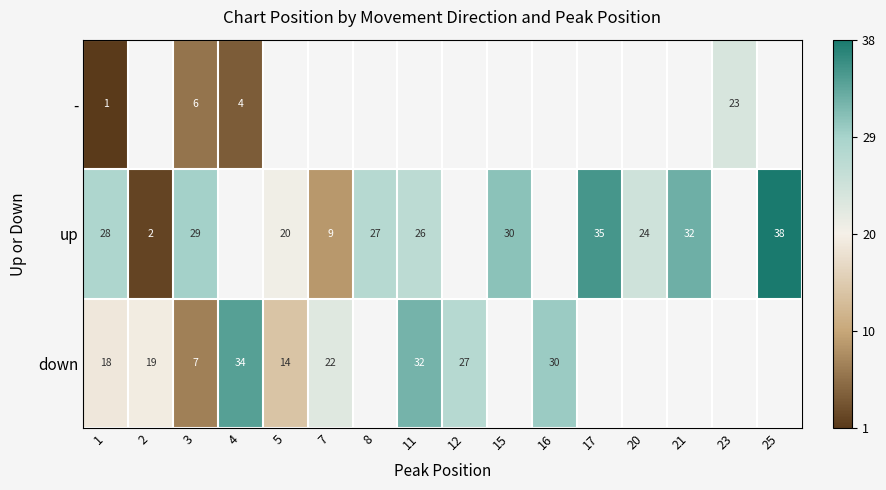

At which category does the chart reach its peak across all series?

25